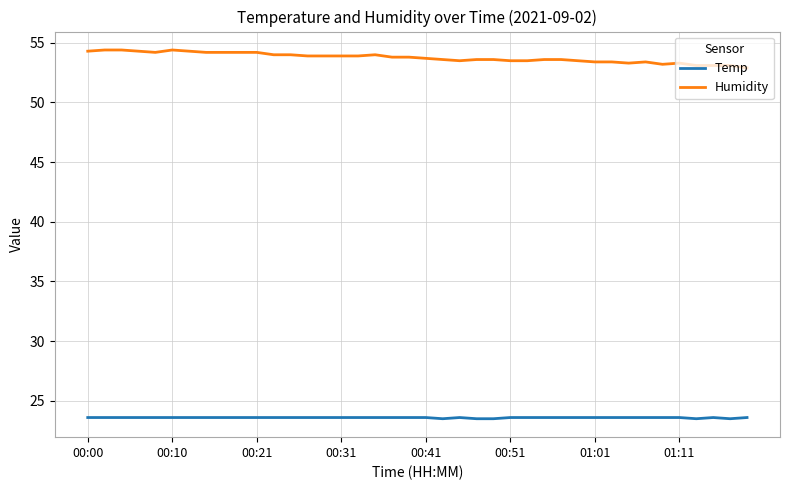

Which series has the largest total across all categories?

Humidity